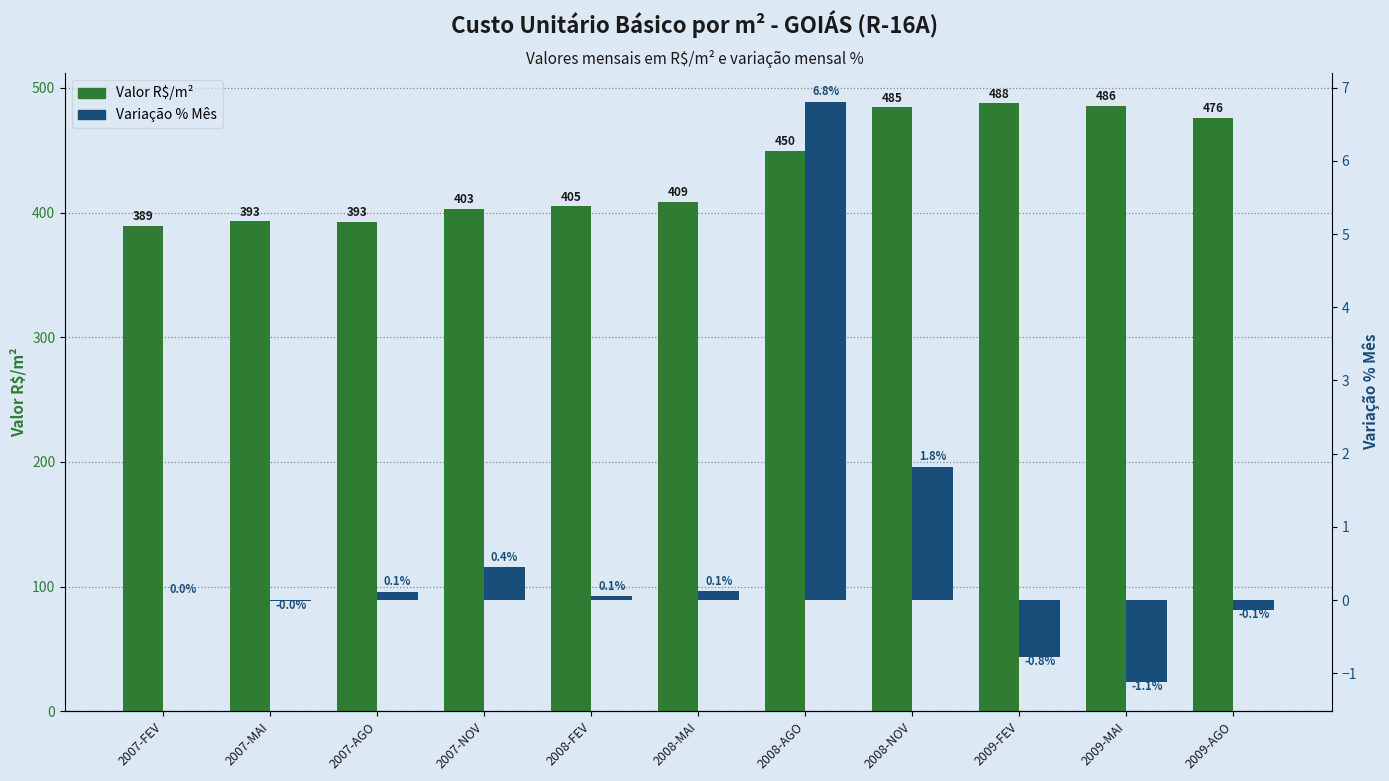

Are the bars grouped side by side (vs. stacked)?

Yes